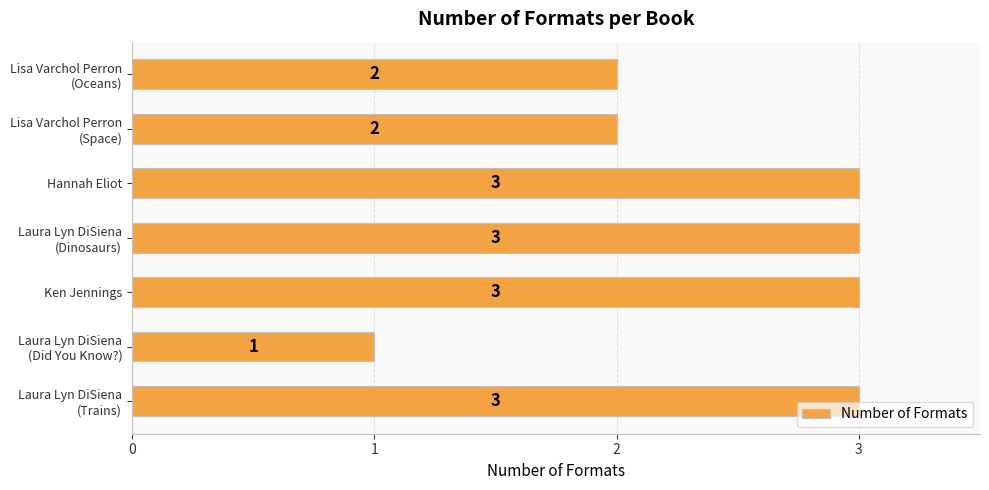

What is the label of the 5th bar from the bottom?

Hannah Eliot